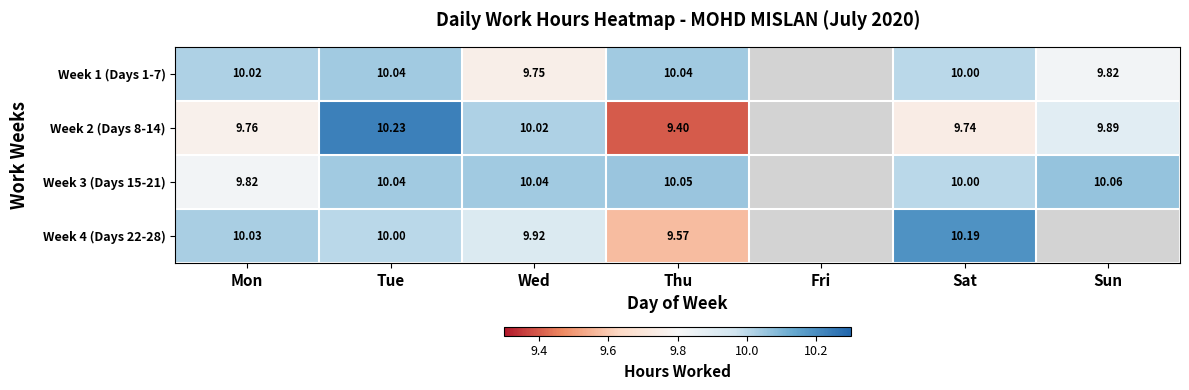

What is the spread (max minus min) of values at Sun?

0.2